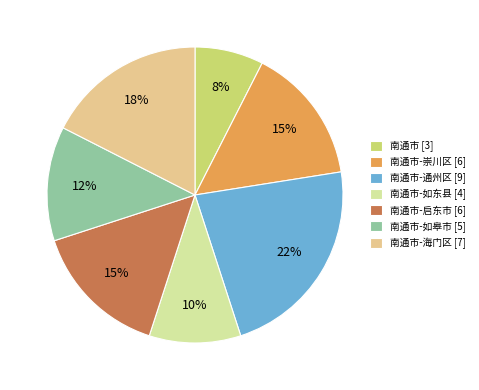

Which category has the biggest portion of the pie?

南通市-通州区 [9]